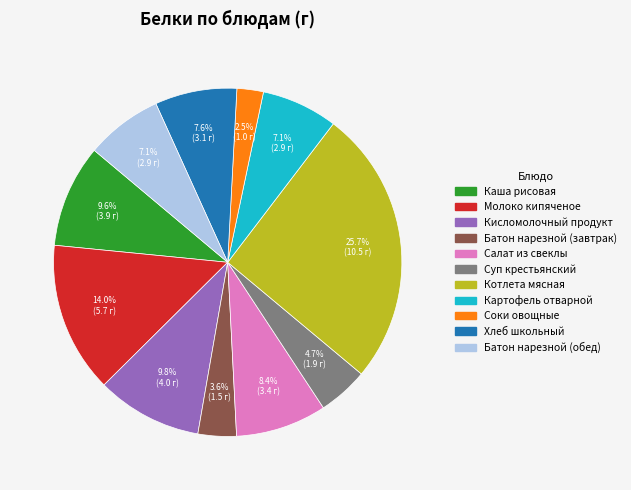

How much of the chart is everything except Суп крестьянский?

95.3%